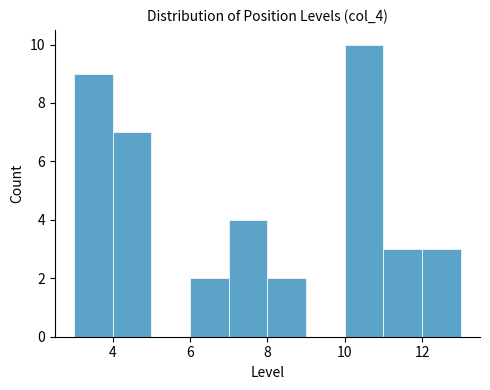

Over which range of the x-axis is the bar tallest?

10 to 11